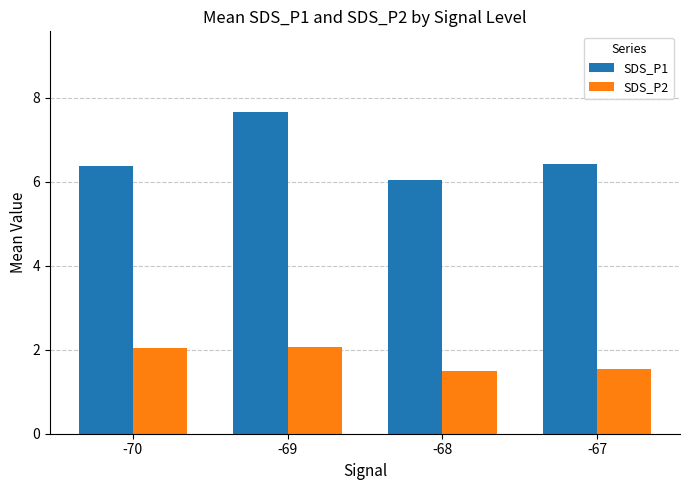

What is the greatest value displayed?

7.7